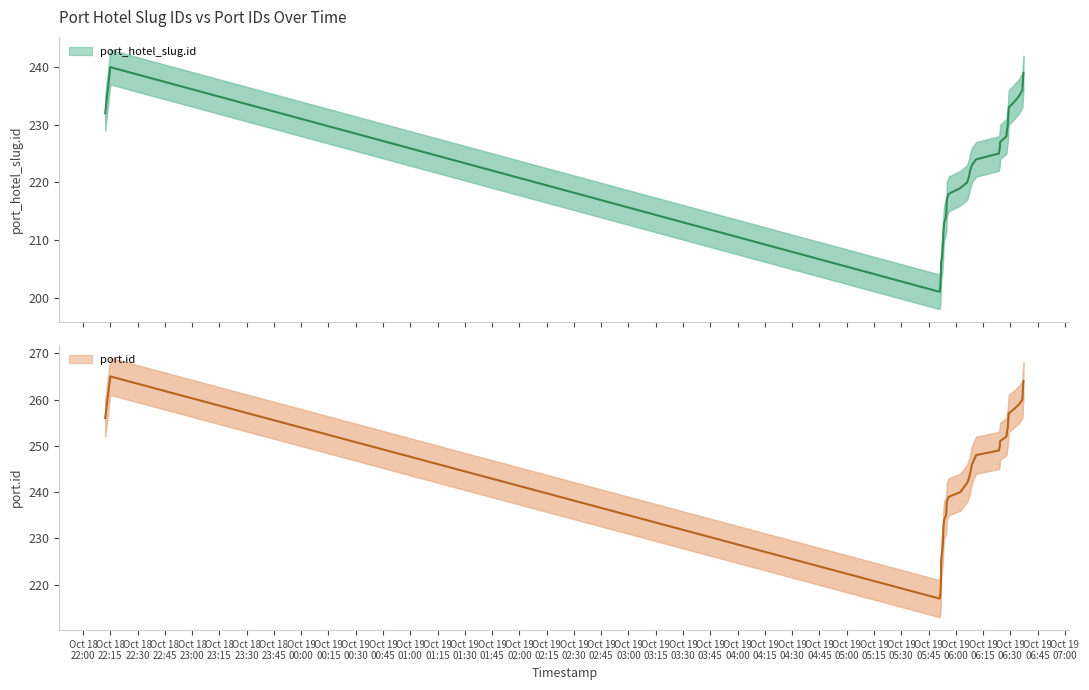

How many lines are shown in the chart?

2